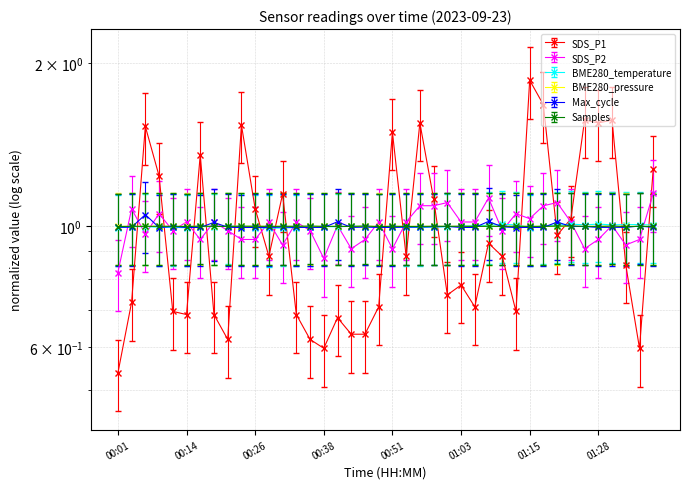

The value of Samples at 00:36 is 1.0. True or false?

True